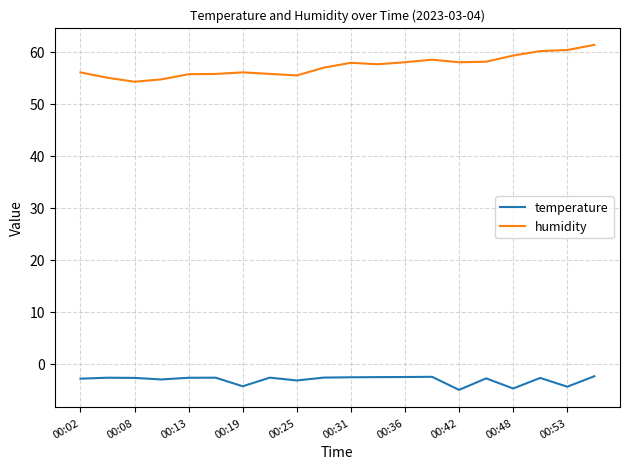

At how many categories does at least one series exceed 37?

20